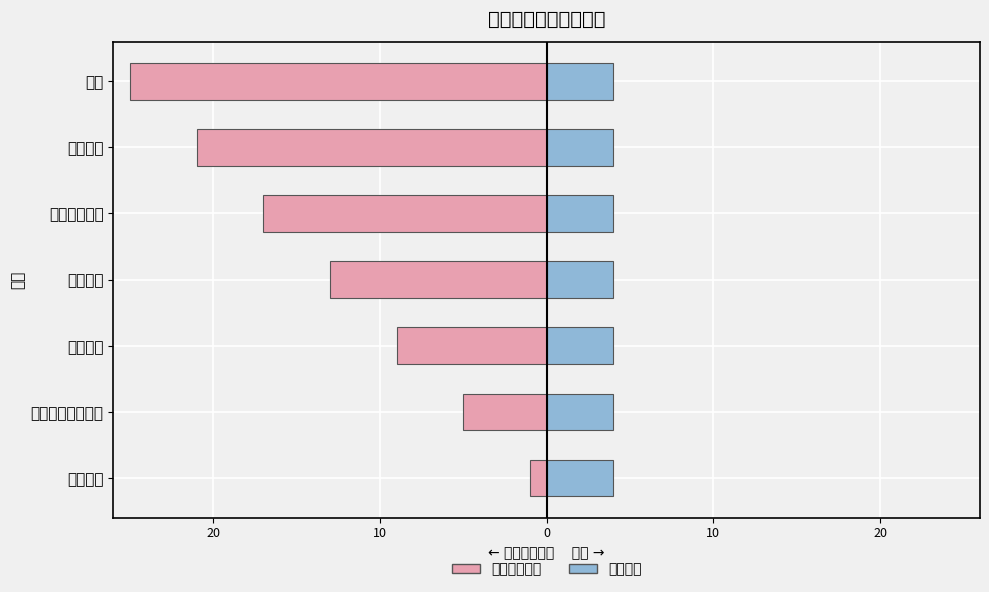

Which series changed the most between 30 and 30?

抽检顺序起始